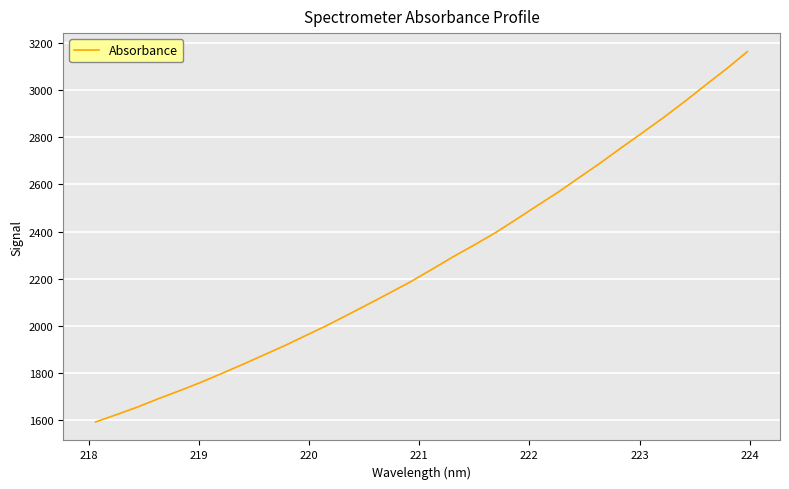

What is the sum of all values?

72711.6